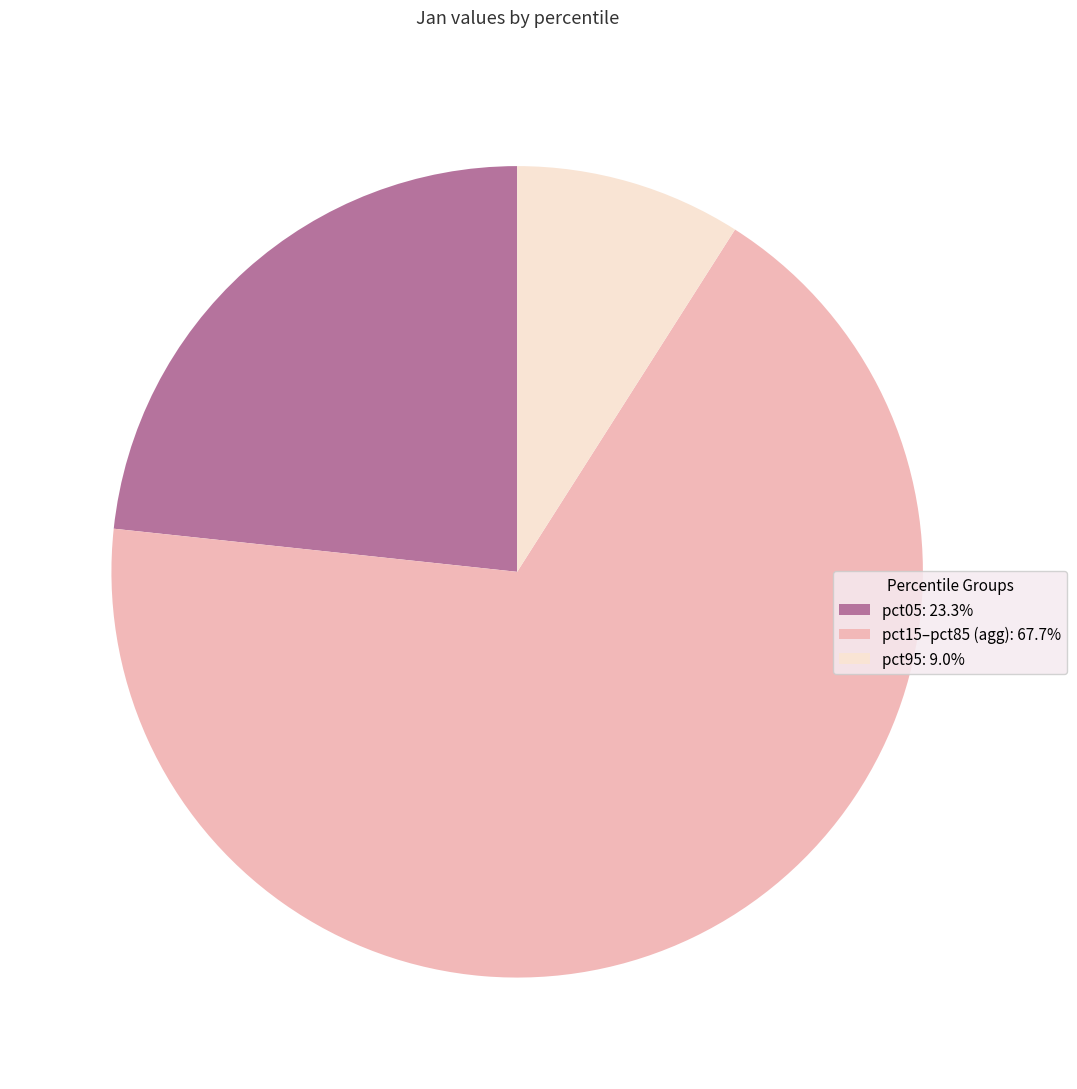

Do pct95: 9.0% and pct15–pct85 (agg): 67.7% together represent more than half of the pie?

Yes